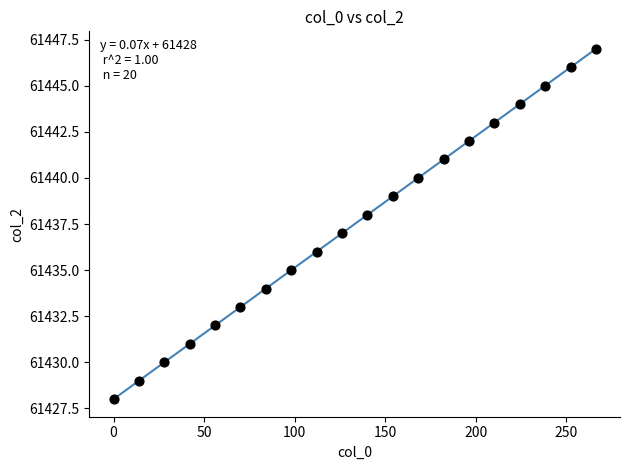

What is the range of Y values (max minus min)?

19